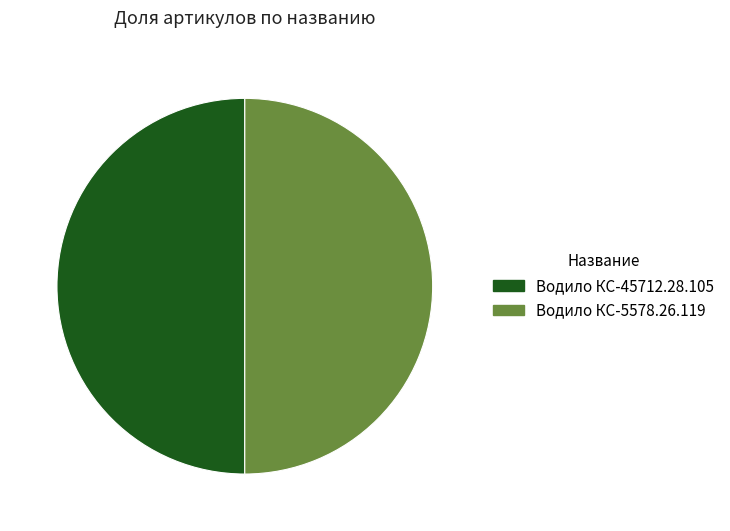

What is the ratio of the value at Водило КС-5578.26.119 to the value at Водило КС-45712.28.105?

1.0